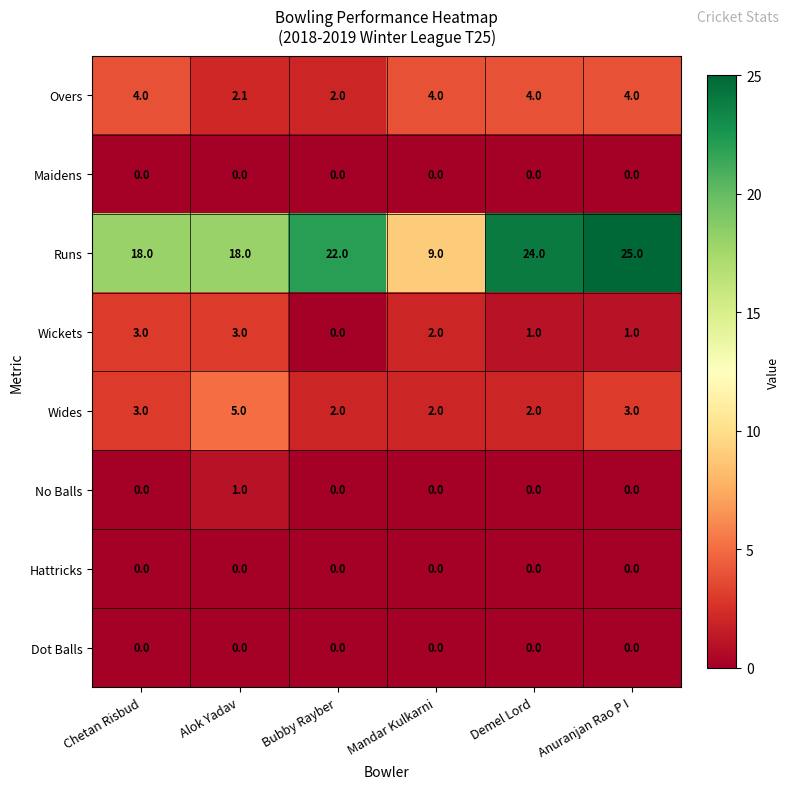

At how many categories does at least one series exceed 3?

6